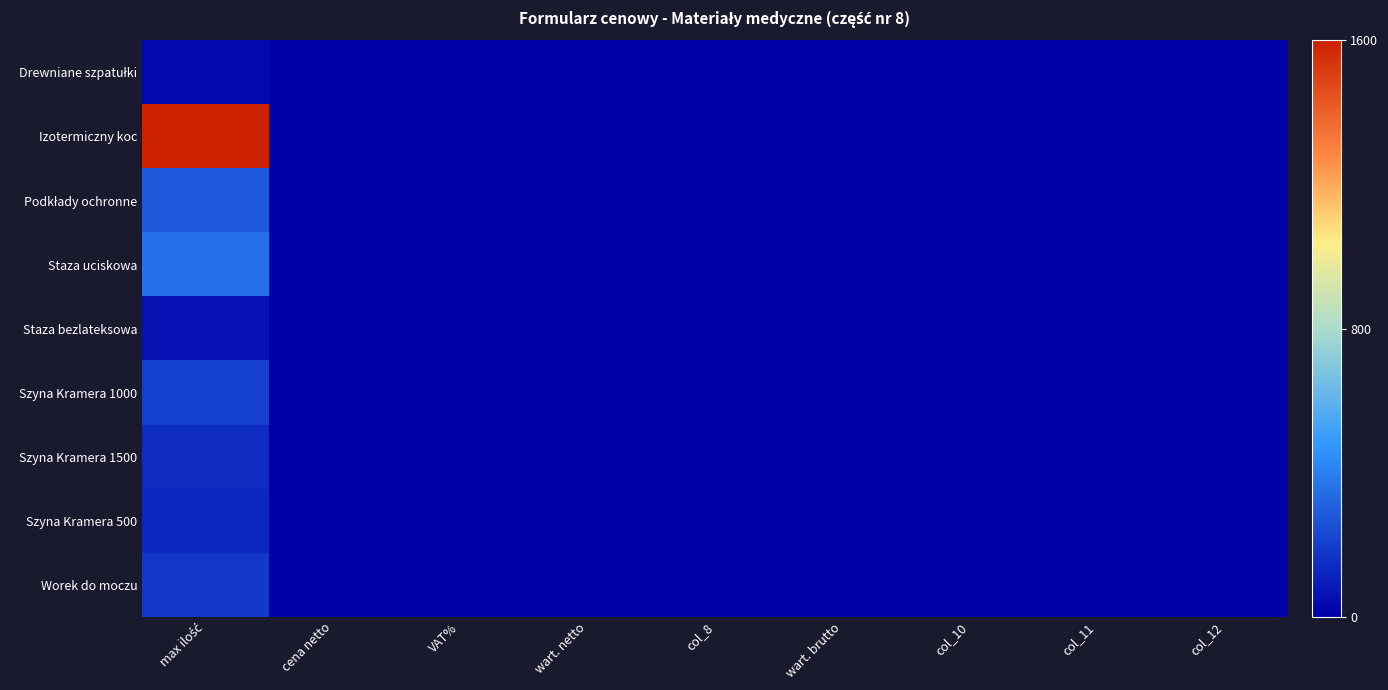

What is the greatest value displayed?

1.0